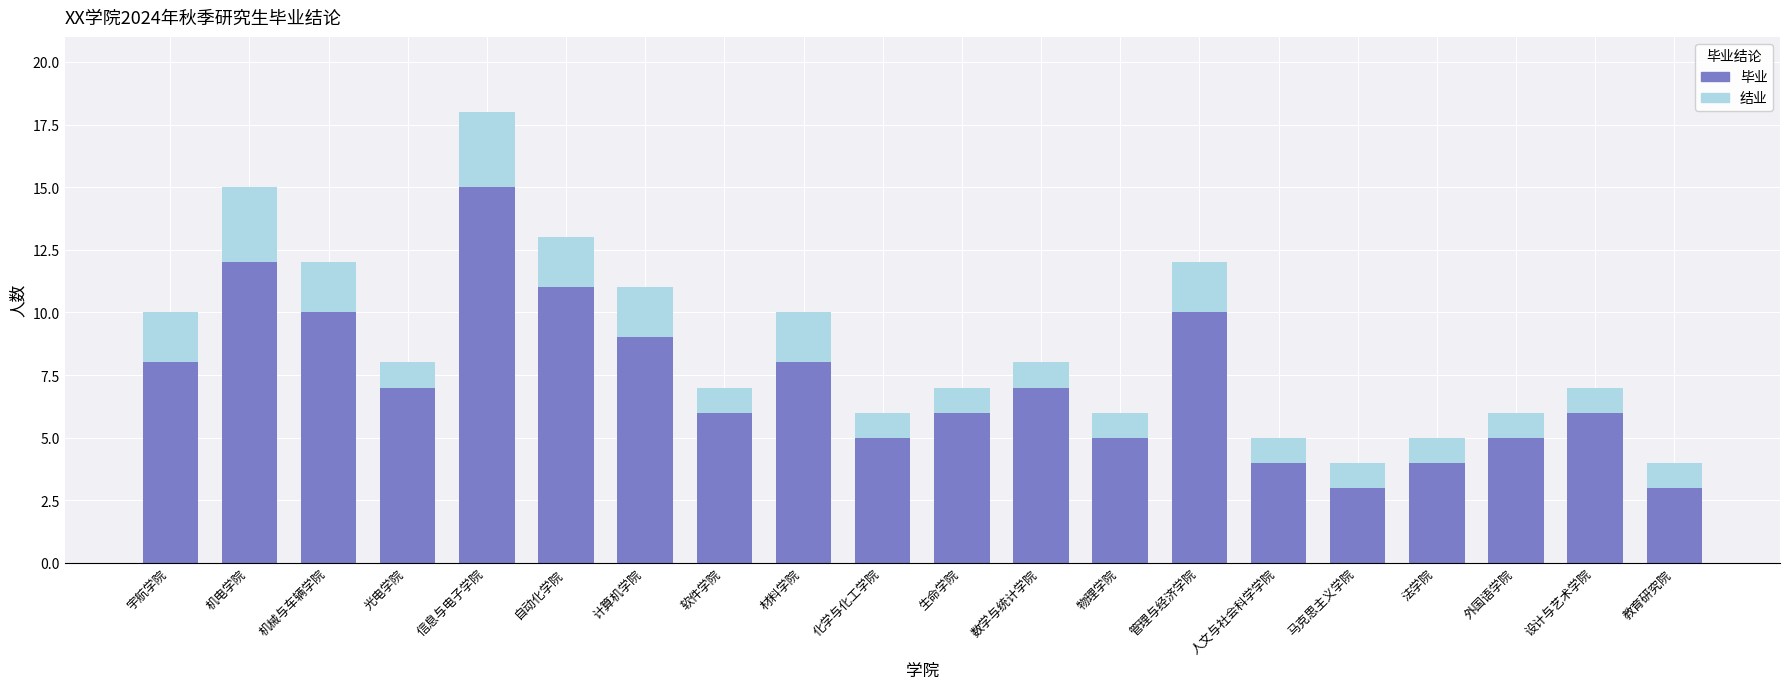

What is the highest value of the 毕业 series?

15